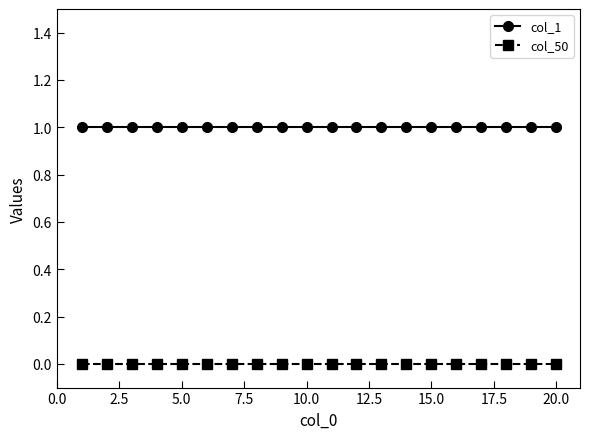

True or false: col_50 and col_1 intersect in this chart.

False